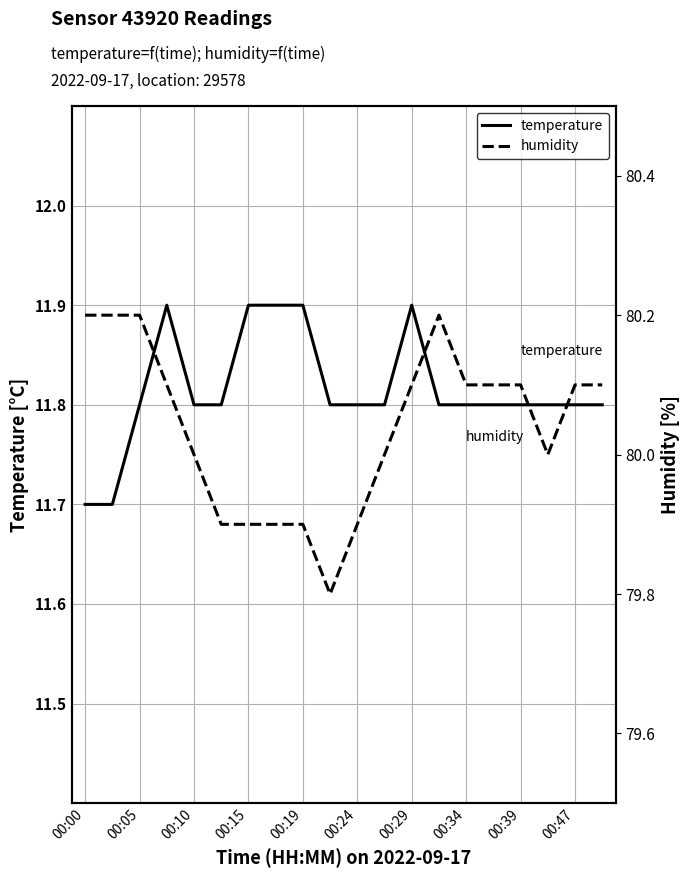

The temperature series shows 11.8 at 00:34. True or false?

True